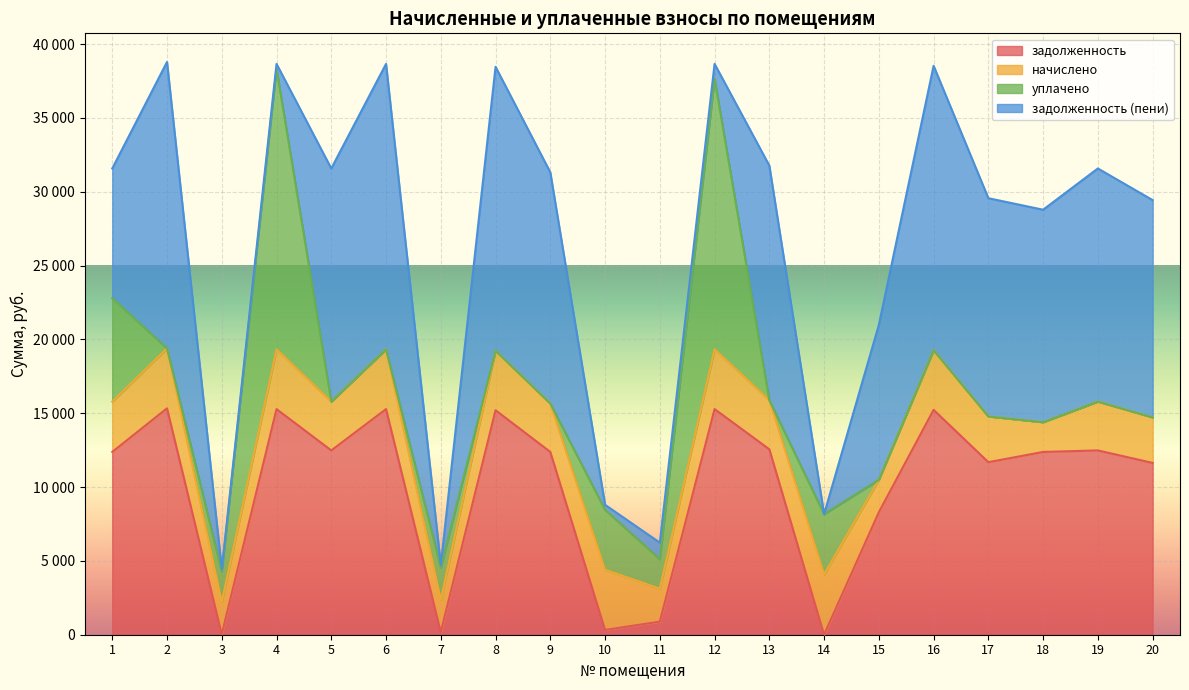

The задолженность (пени) series shows 8086.7 at 13. True or false?

False